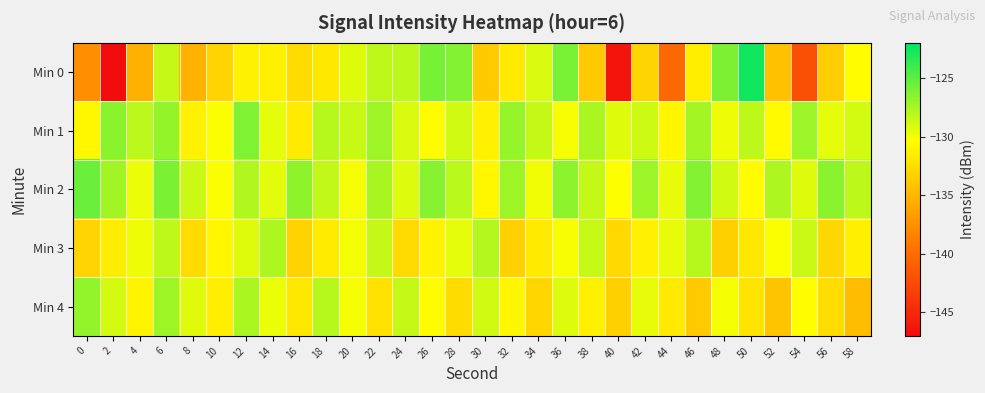

Which series has the largest total across all categories?

Min 2